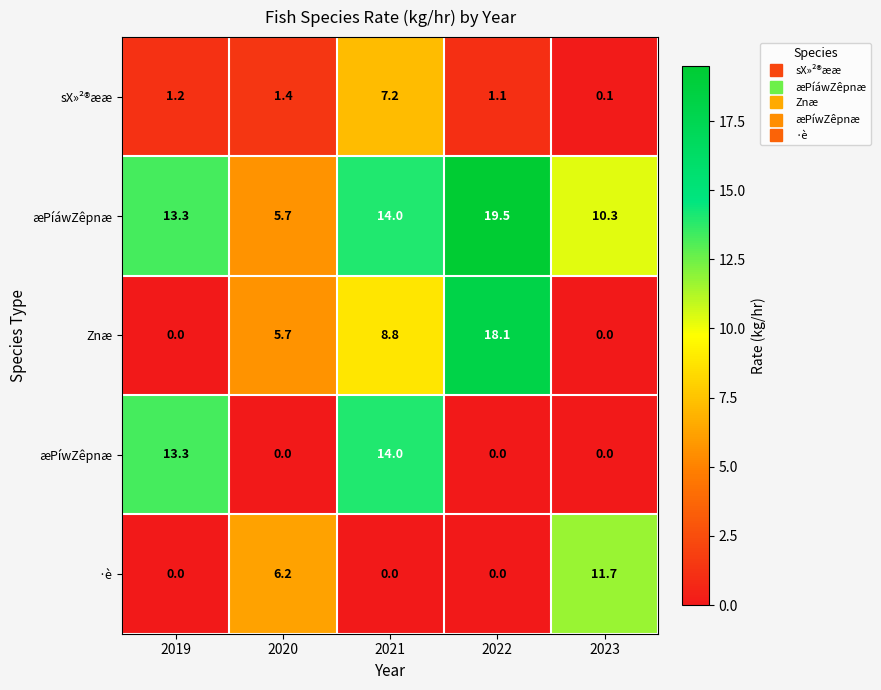

Rank the series by their maximum value, from lowest to highest.

sX»²®ææ, ·è, æPíwZêpnæ, Znæ, æPíáwZêpnæ